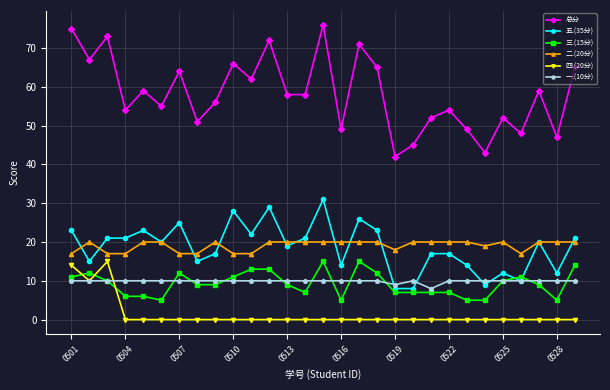

What is the average value of the 四.(20分) series?

1